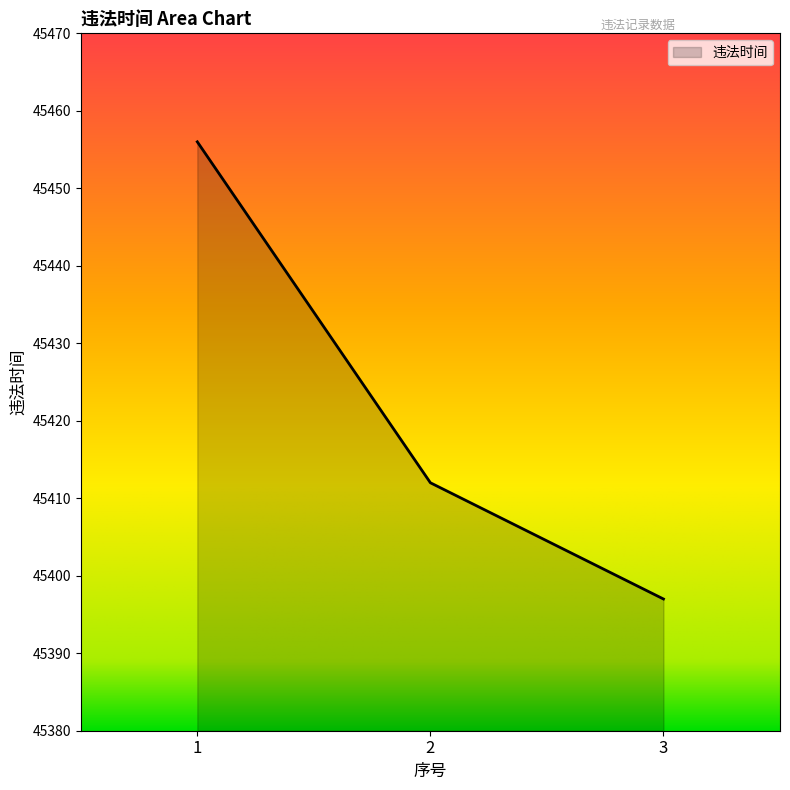

Which category has the lowest value across all series?

3